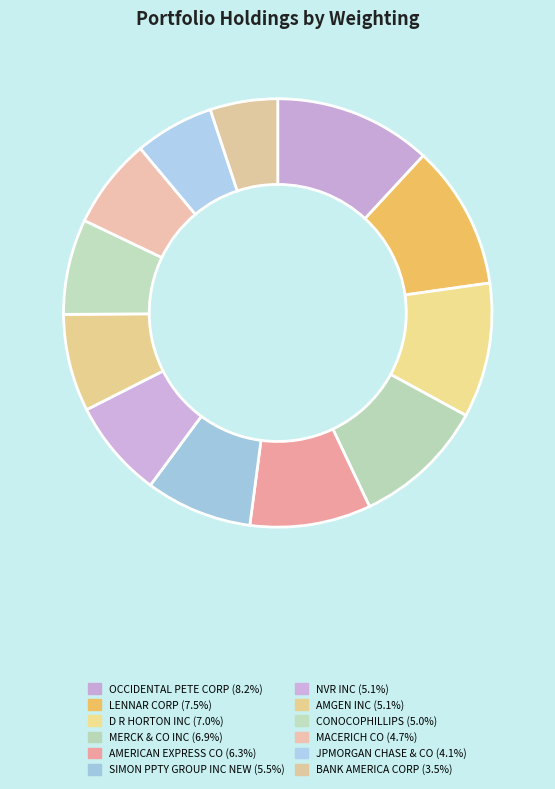

What percentage do D R HORTON INC and JPMORGAN CHASE & CO together represent?

16.2%